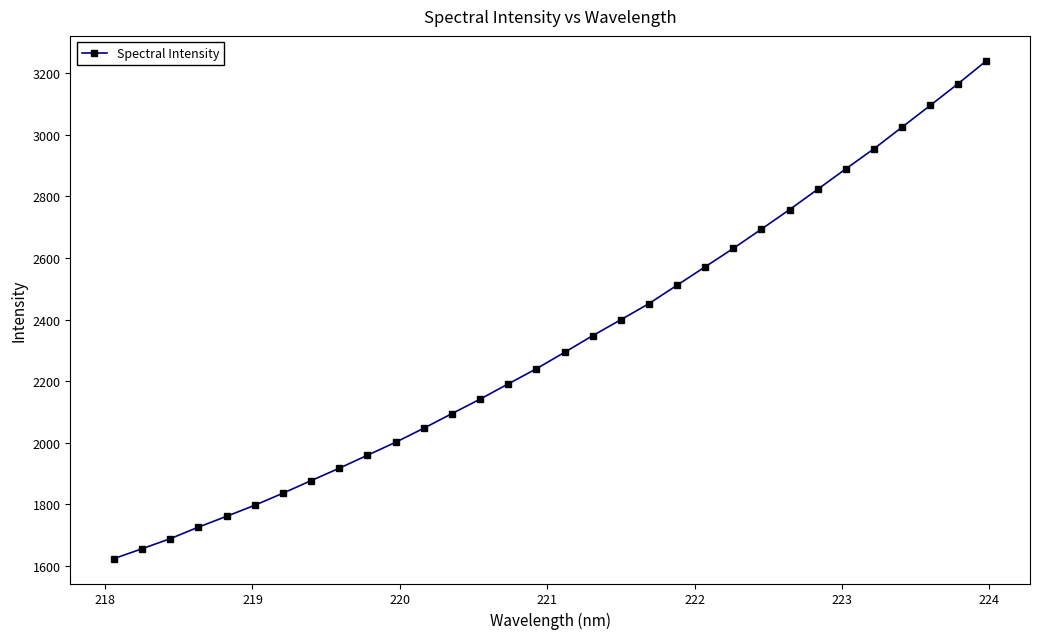

What is the sum of all values?

74414.6